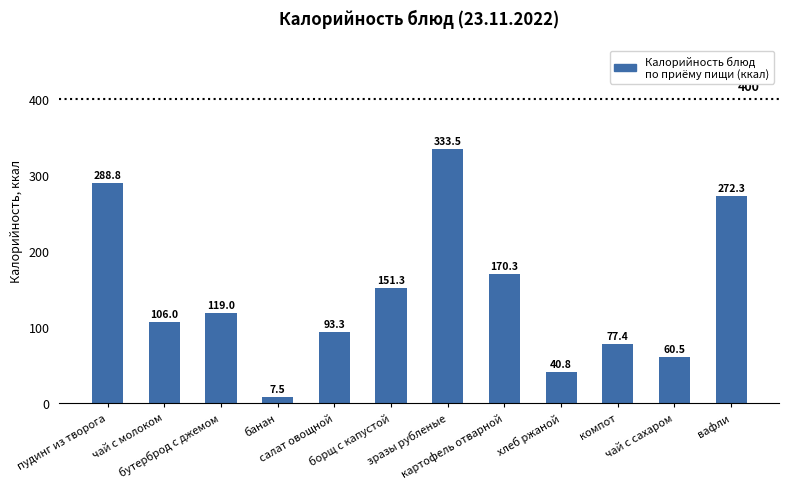

Are the bars horizontal?

No